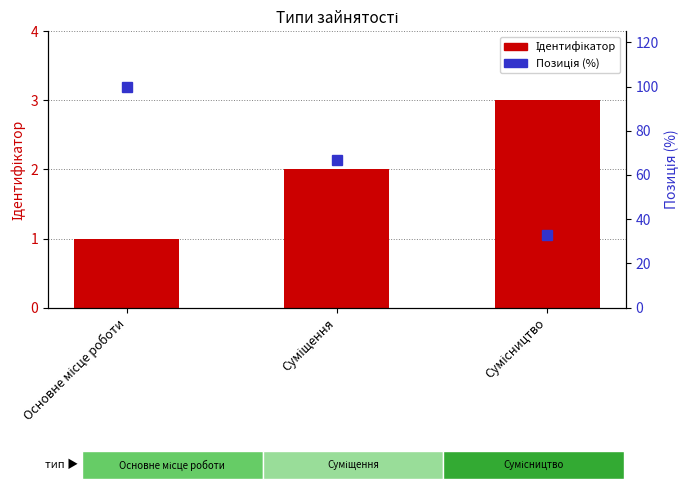

Is the value of Ідентифікатор at Основне місце роботи greater than the value of Позиція (%) at Основне місце роботи?

No